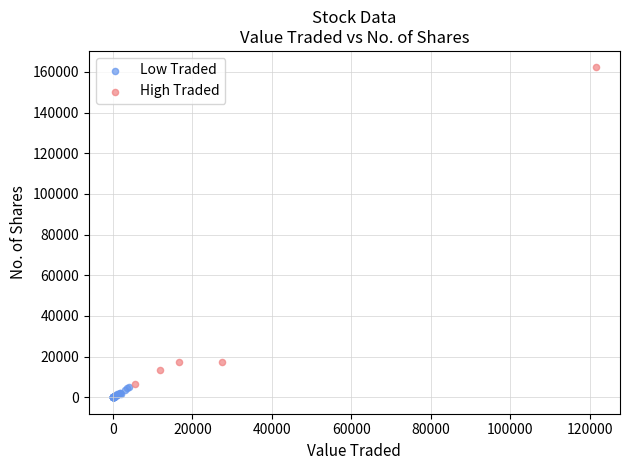

Which series has the largest Y range (max minus min)?

High Traded